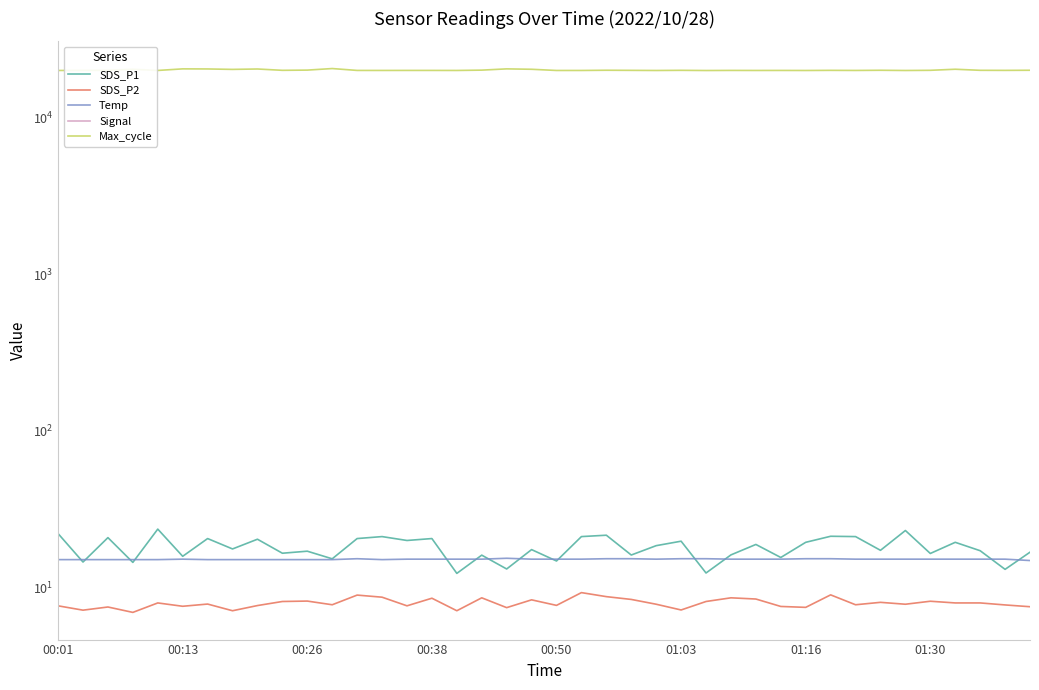

How many categories are shown in the chart?

40